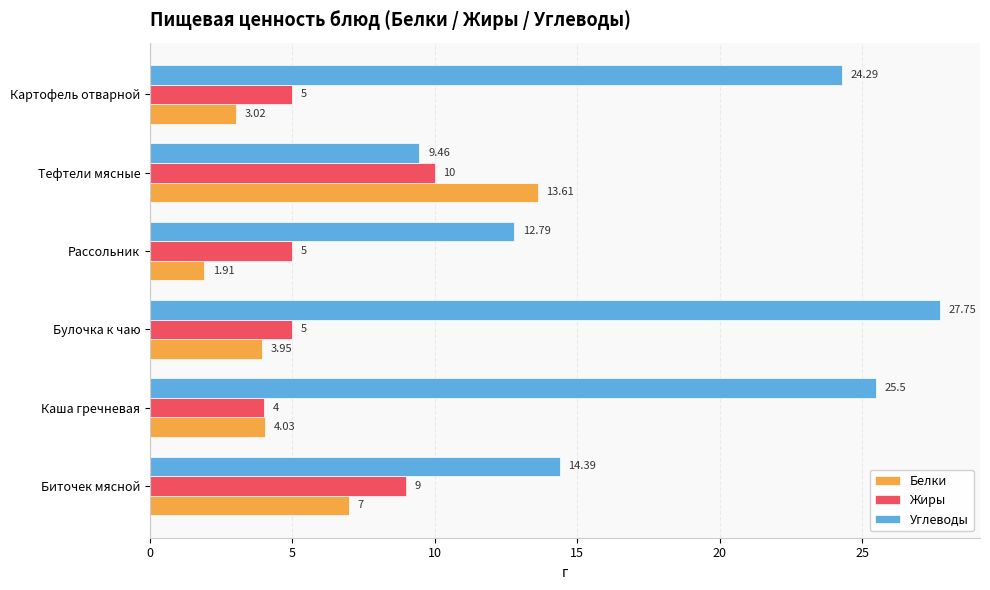

What are all the series names shown in the legend?

Белки, Жиры, Углеводы